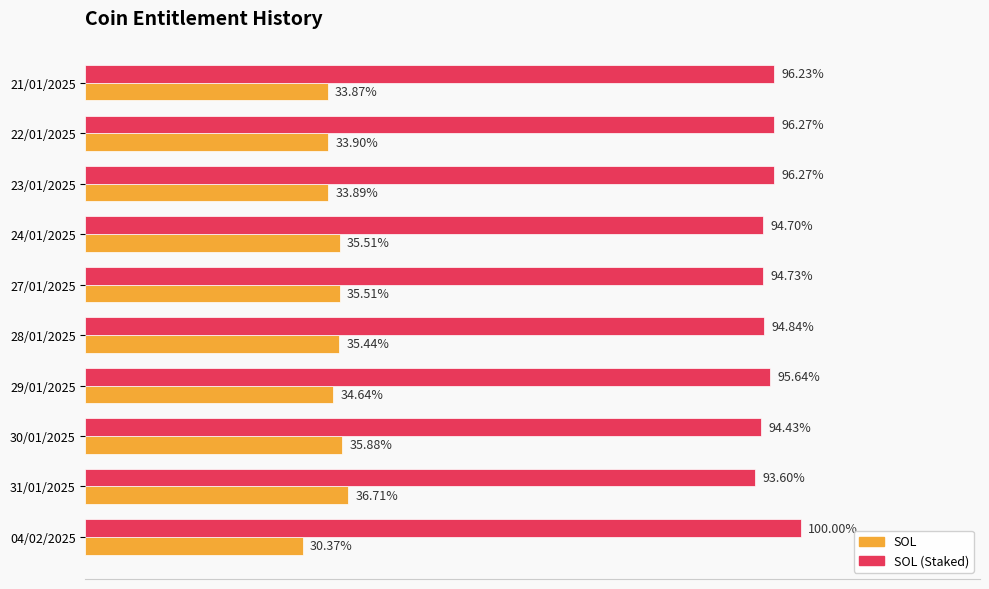

What are all the series names shown in the legend?

SOL, SOL (Staked)